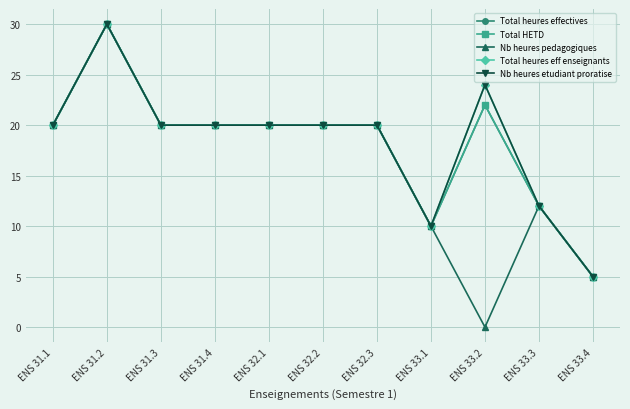

True or false: Total heures eff enseignants and Total heures effectives intersect in this chart.

False